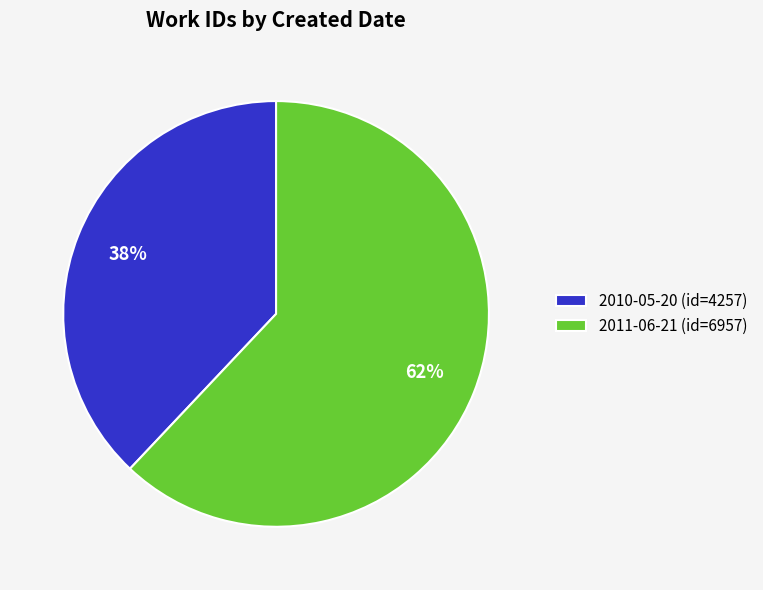

Combined, do 2011-06-21 and 2010-05-20 account for over 50%?

Yes